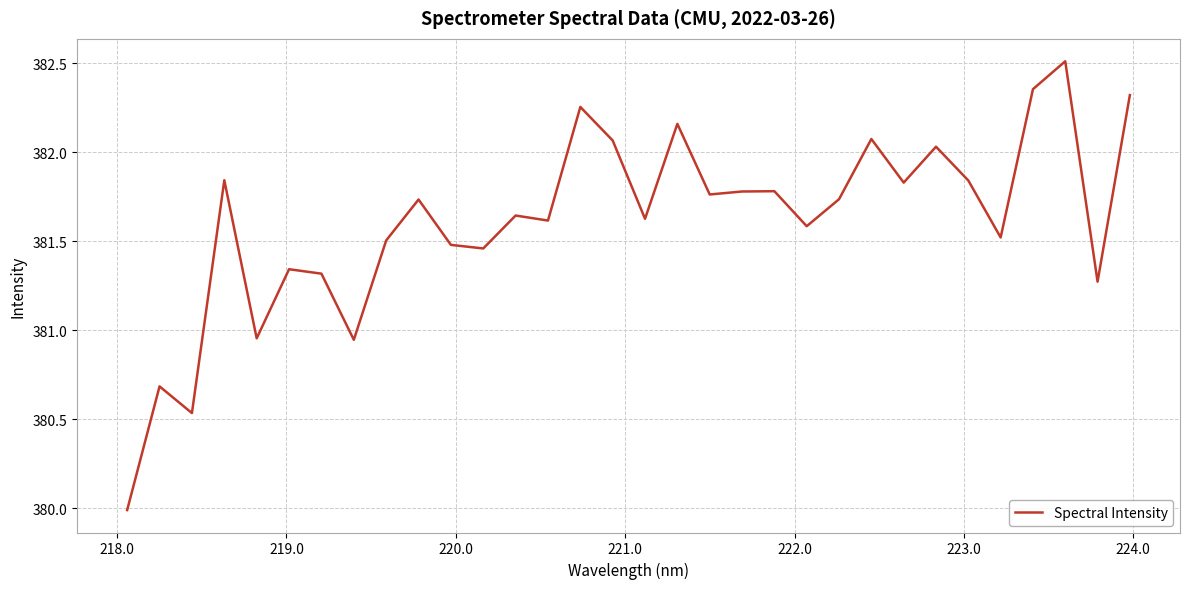

What is the difference between the maximum and minimum values?

2.5